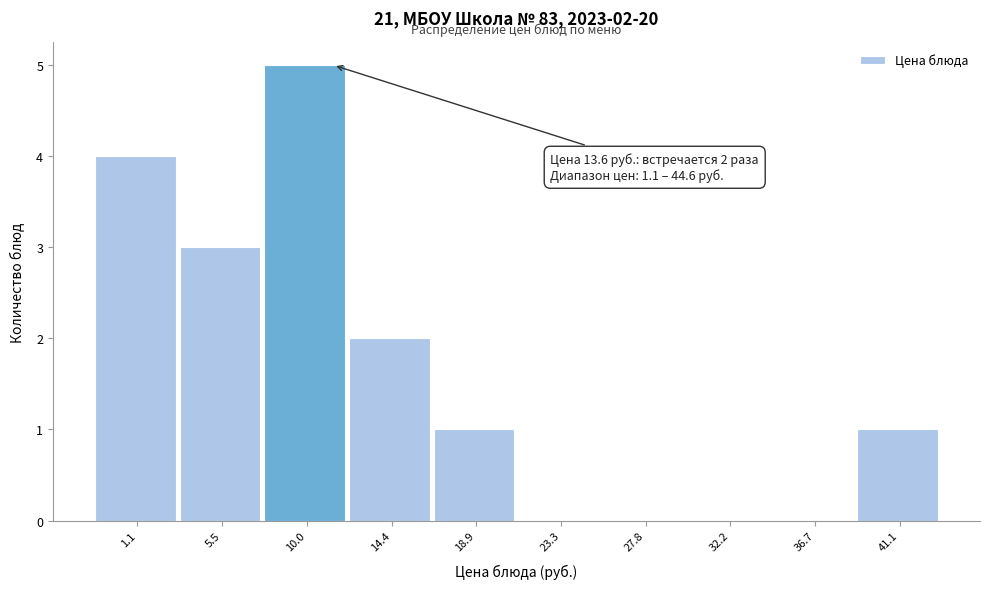

Reading left to right, transcribe all the data shown in this chart.

1.1=4	5.5=3	10.0=5	14.4=2	18.9=1	23.3=0	27.8=0	32.2=0	36.7=0	41.1=1